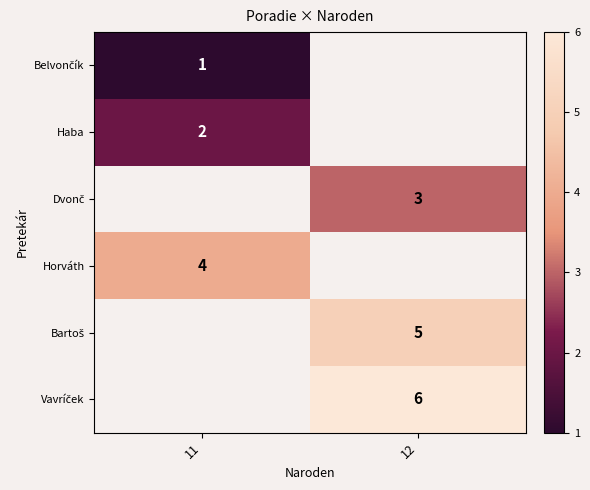

Rank the series by their average value, from lowest to highest.

Belvončík, Haba, Dvonč, Horváth, Bartoš, Vavríček